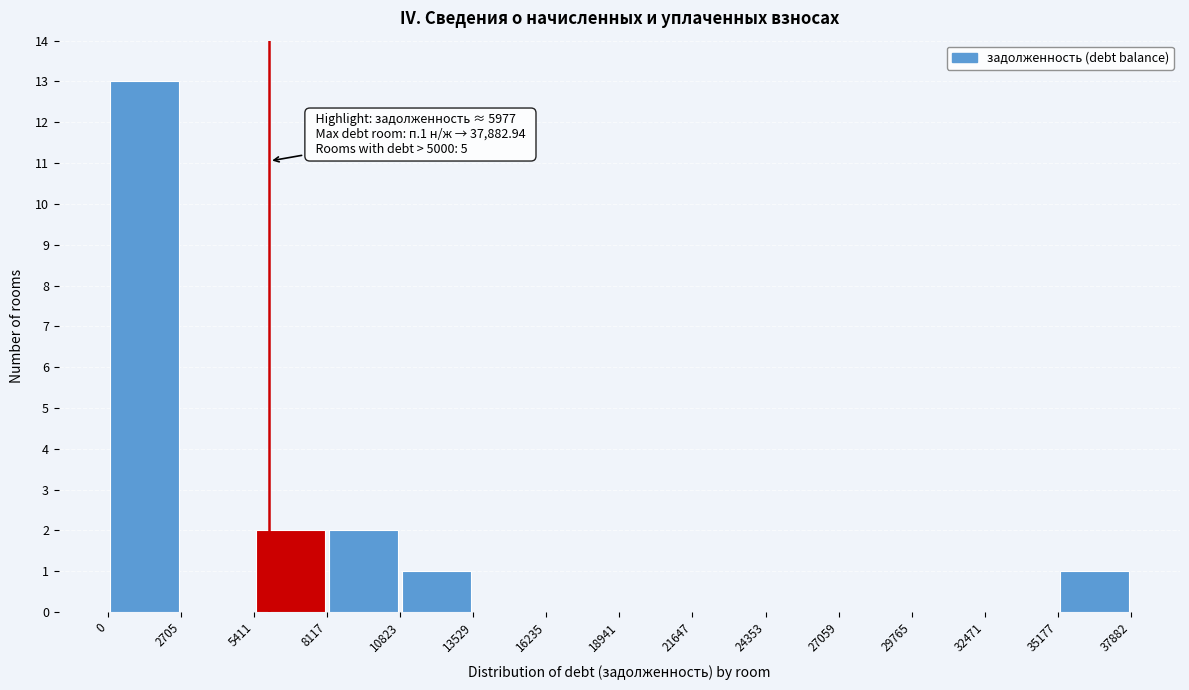

Which range on the x-axis has the tallest bar?

0 to 2705